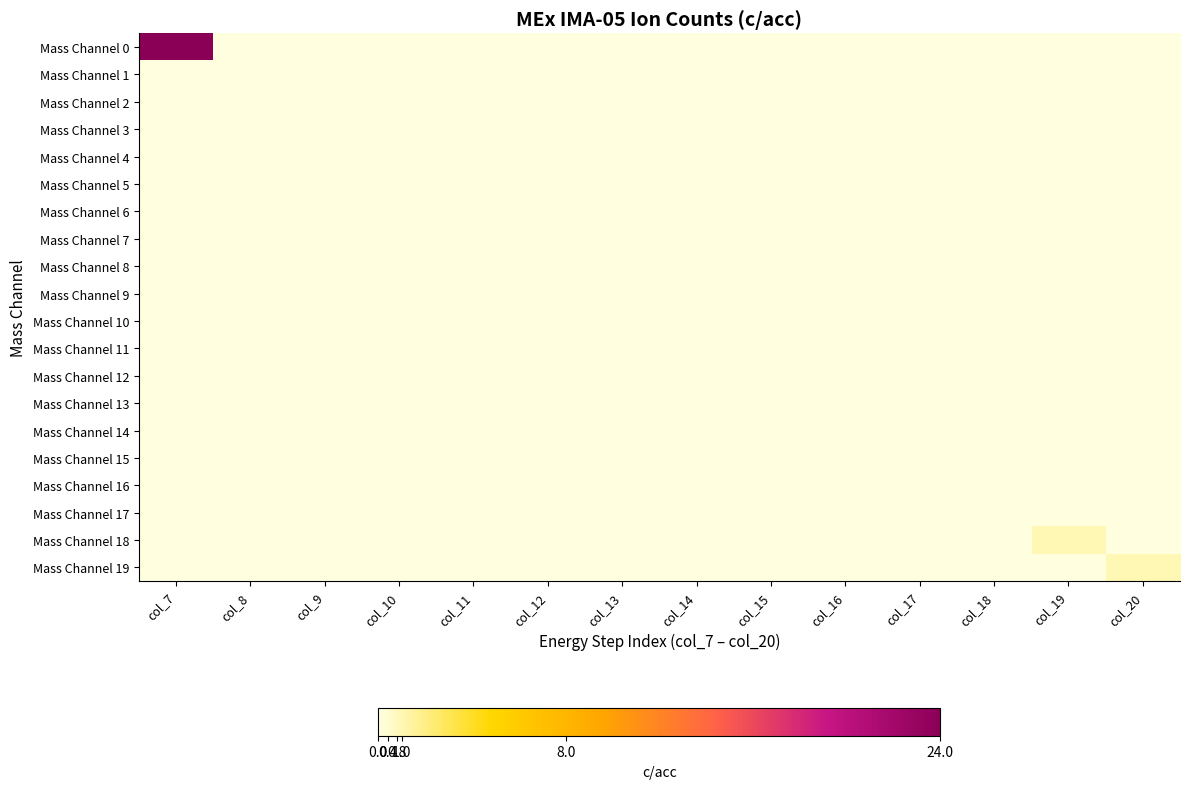

At which category is the sum across all series the highest?

col_7